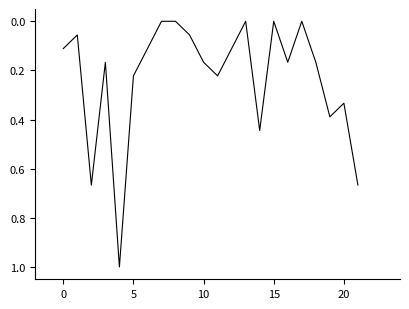

What is the difference between the maximum and minimum values?

1.0